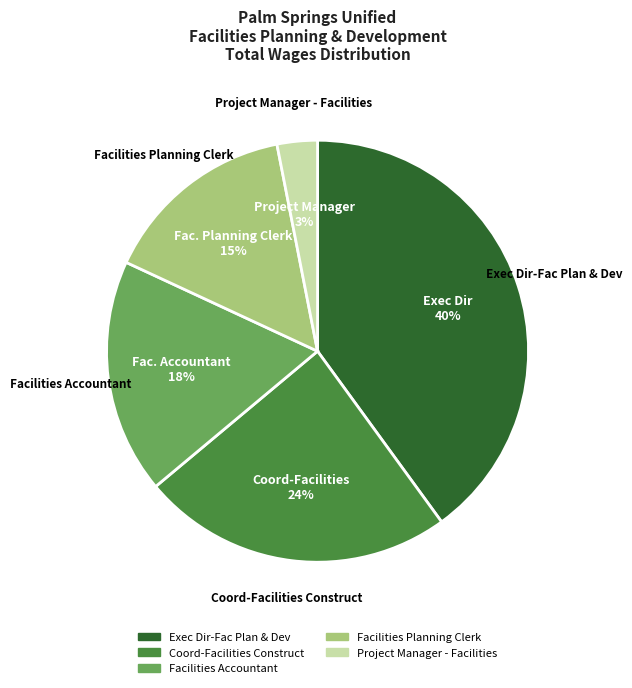

Do Project Manager - Facilities and Facilities Planning Clerk together represent more than half of the pie?

No